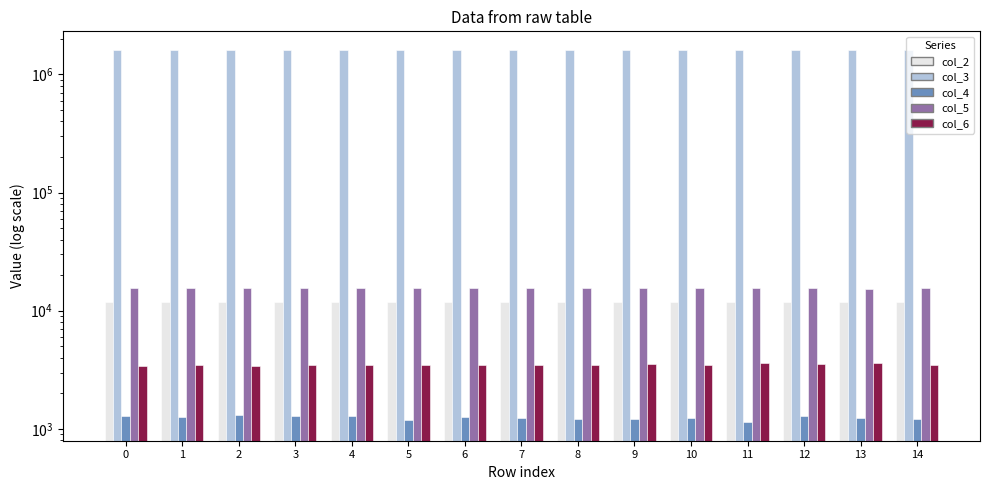

Is the value of col_3 at 9 greater than the value of col_5 at 0?

Yes